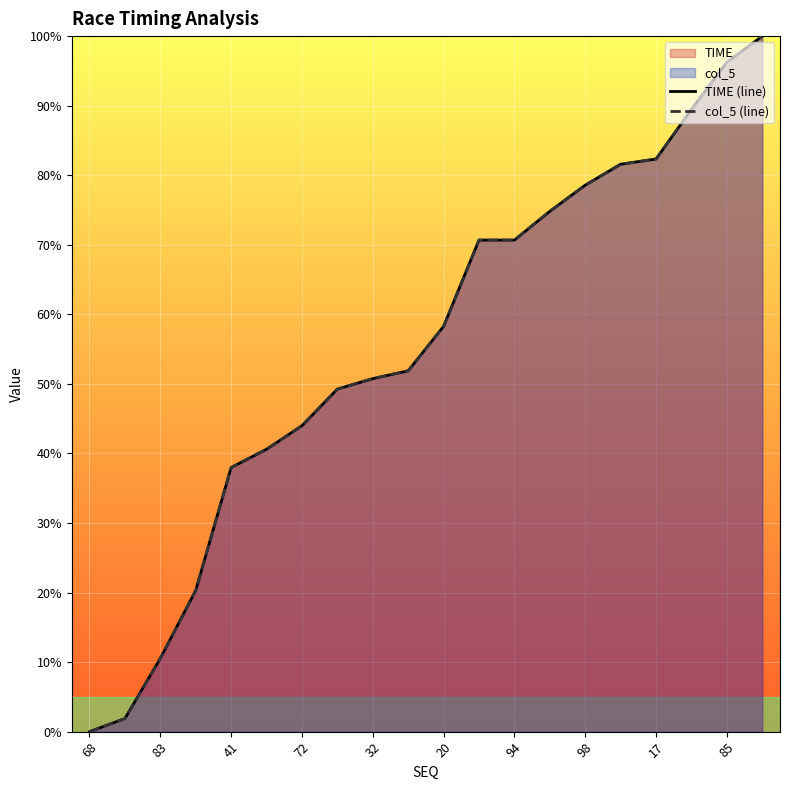

What is the total value across all series at 13?

149.6